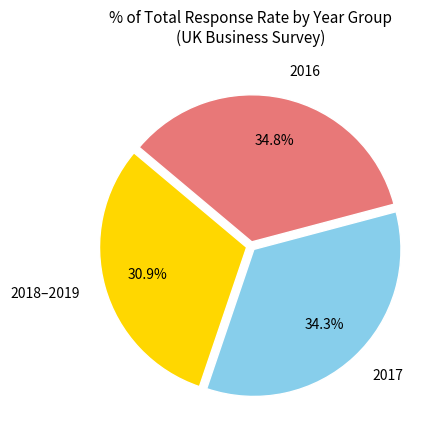

Count the number of slices in the pie.

3